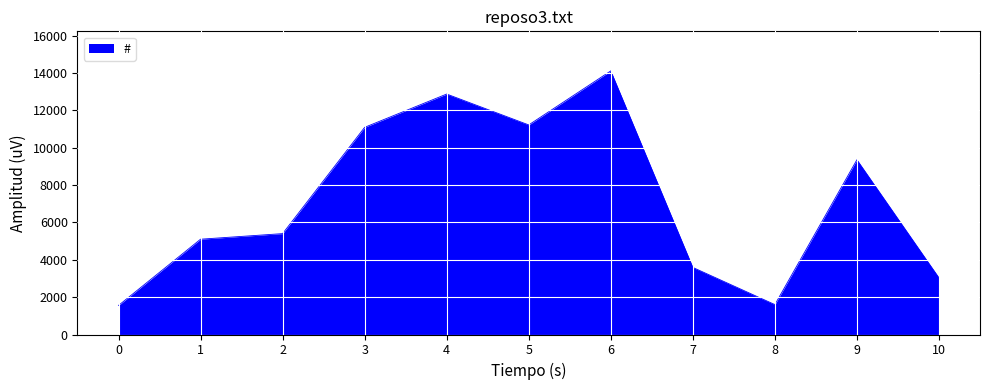

True or false: there are more than 0 points higher than both neighbors.

True